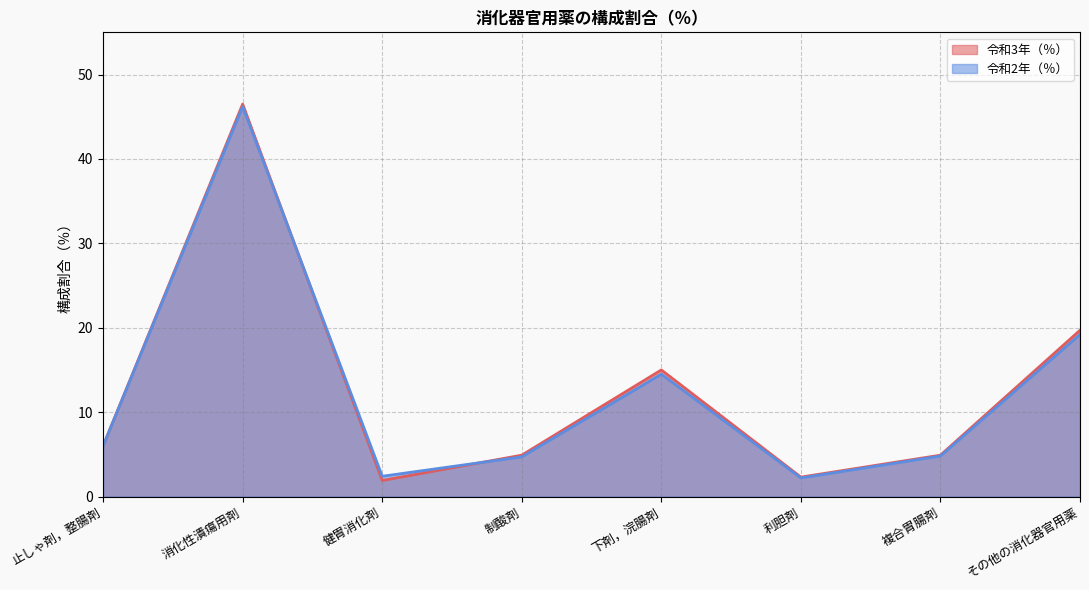

What is the highest value of the 令和2年（％） series?

46.2